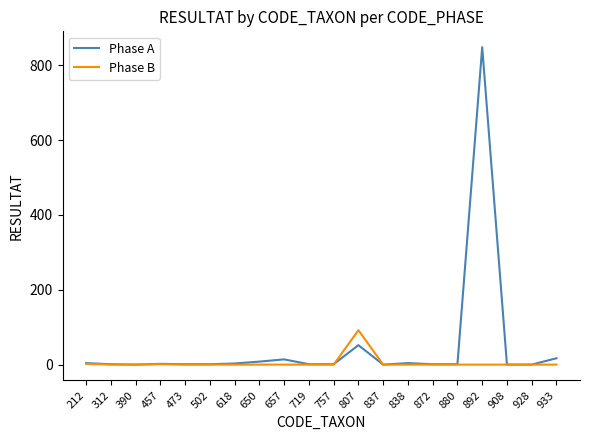

What is the difference between the highest and lowest values at 892?

848